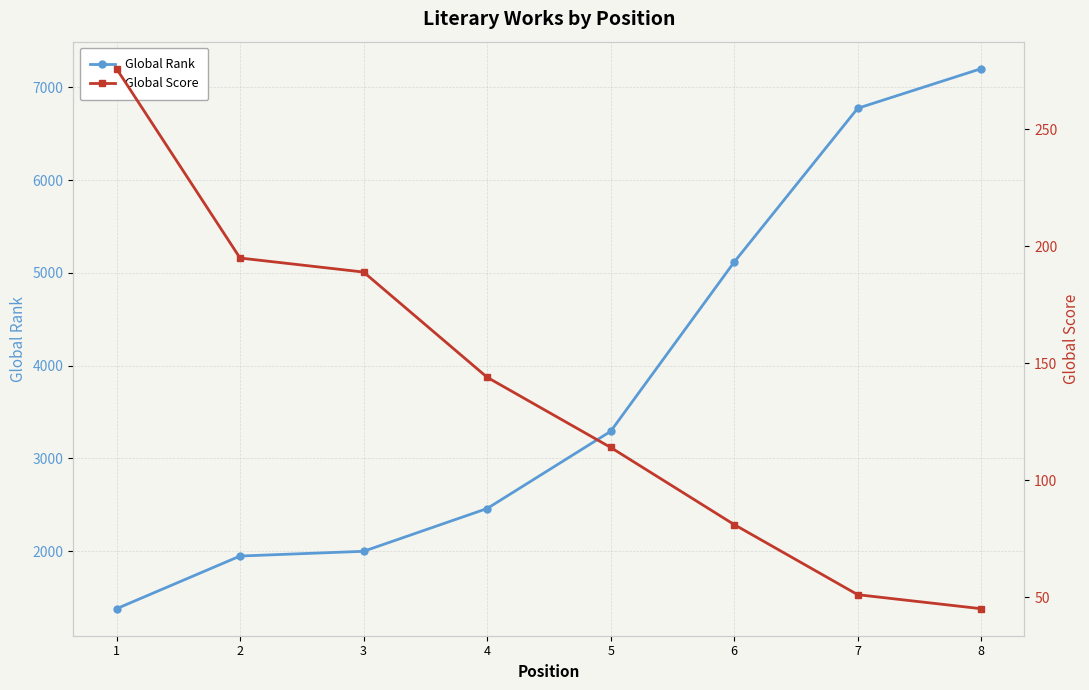

What is the highest value of the Global Rank series?

7202